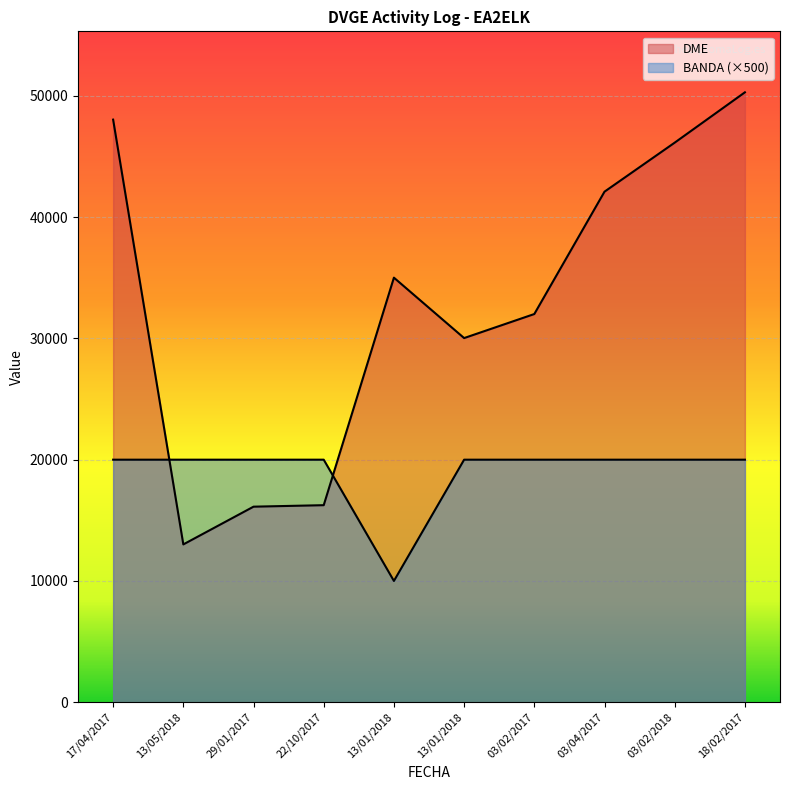

True or false: DME and BANDA intersect in this chart.

True